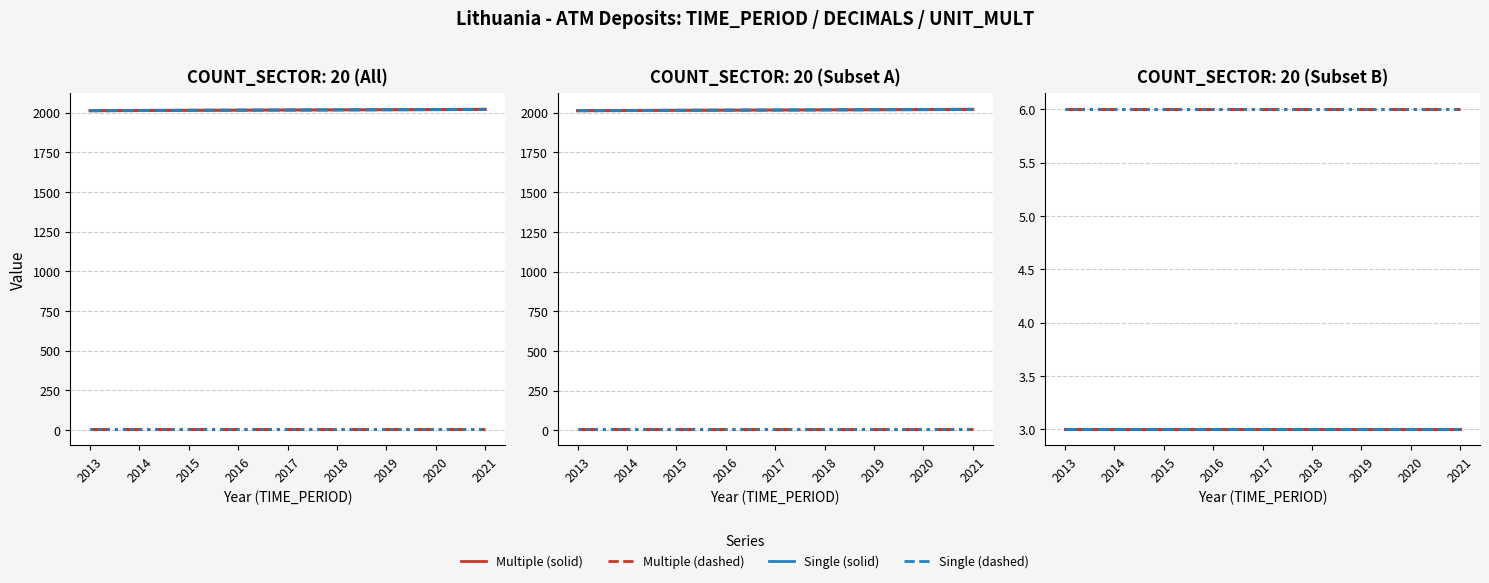

True or false: UNIT_MULT (Single) and TIME_PERIOD (Multiple) cross at least once.

False